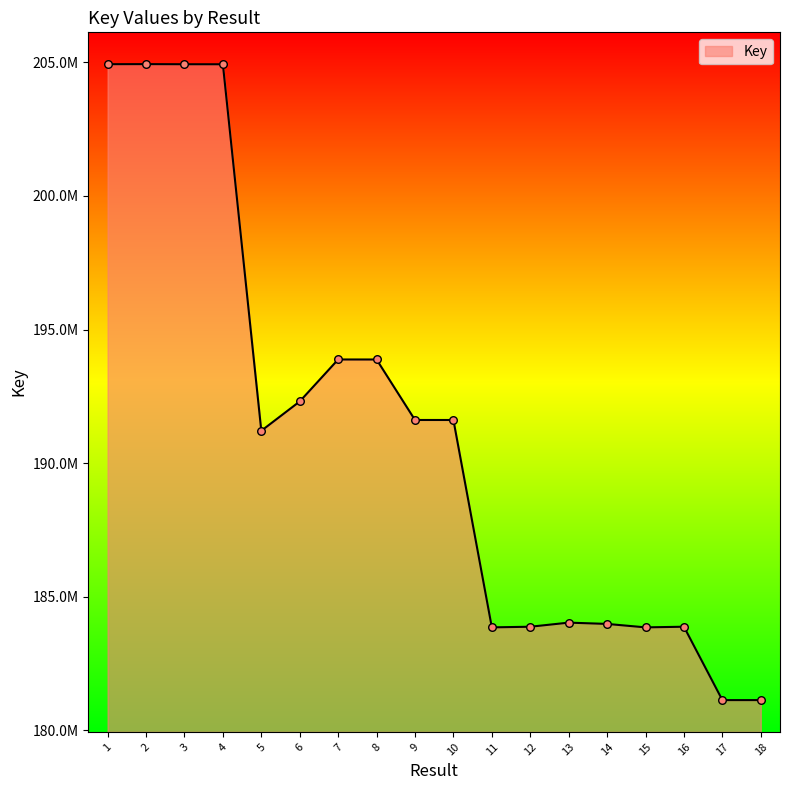

What is the change in value from 12 to 15?

-24041